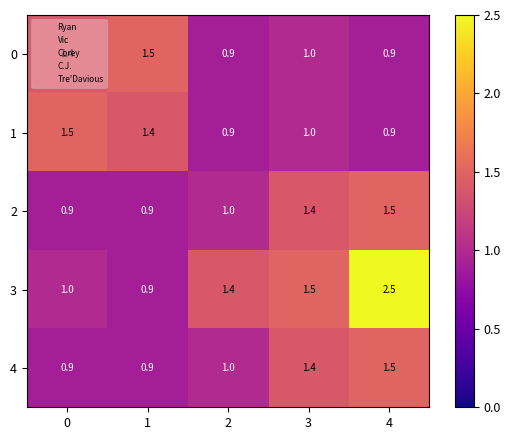

Where is 1 nearest to the value 1?

3